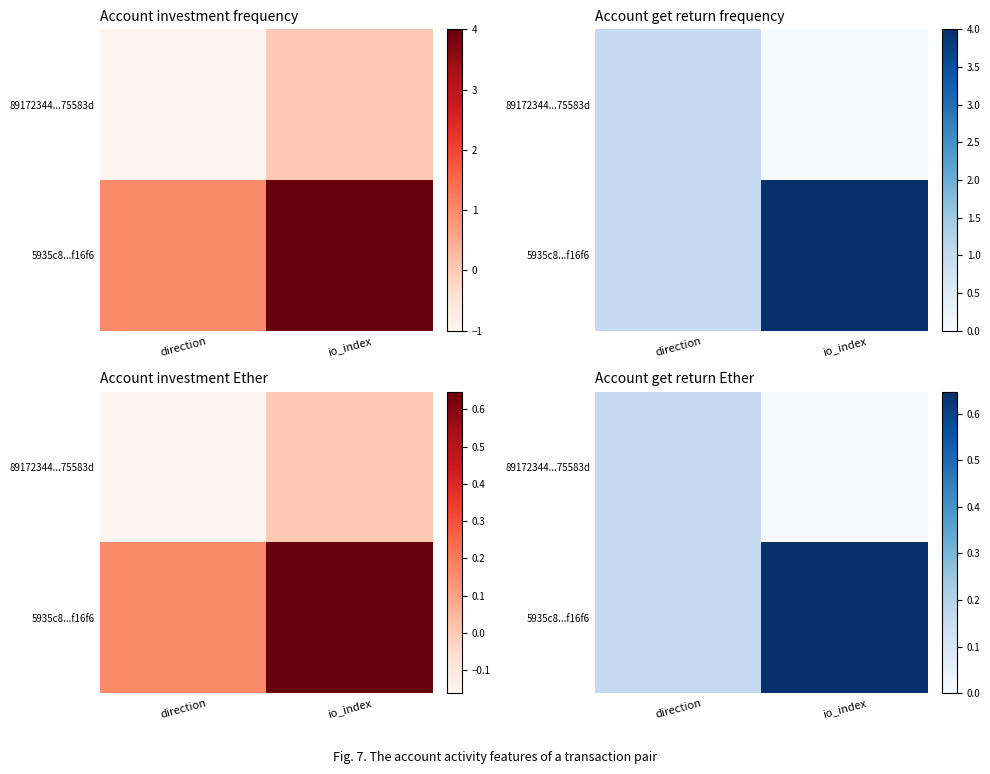

True or false: 89172344...75583d has a value of 0.2 at direction.

False